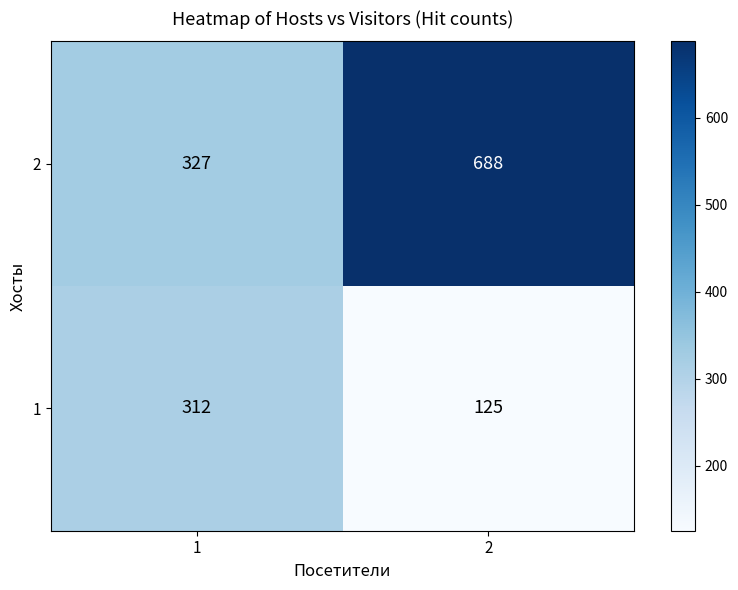

True or false: 1 has a value of 173 at 2.

False